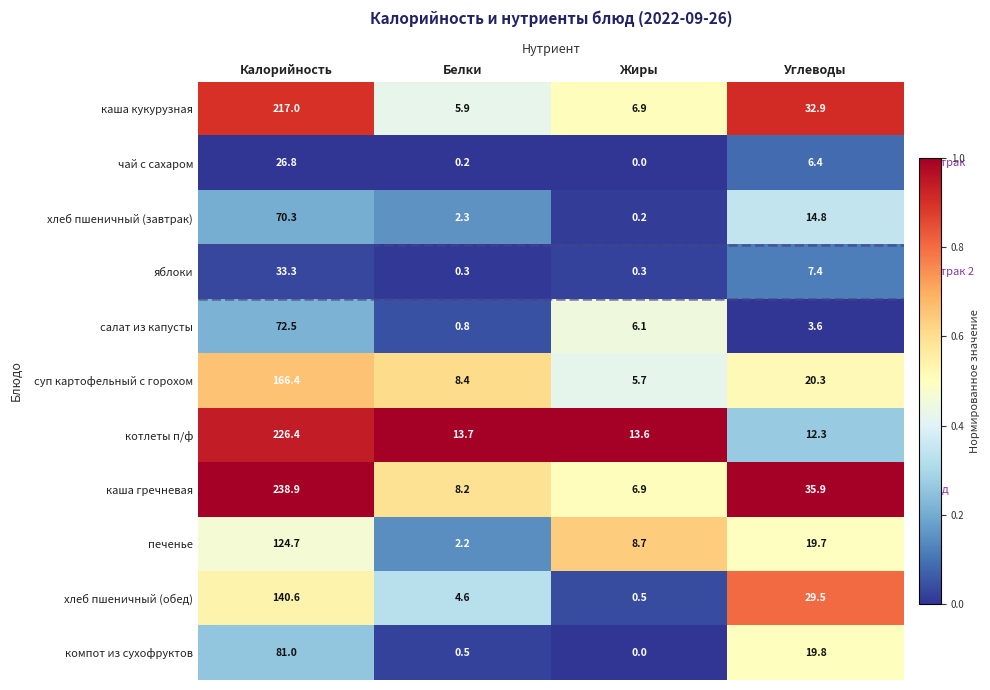

What is the maximum value for хлеб пшеничный (обед)?

140.6